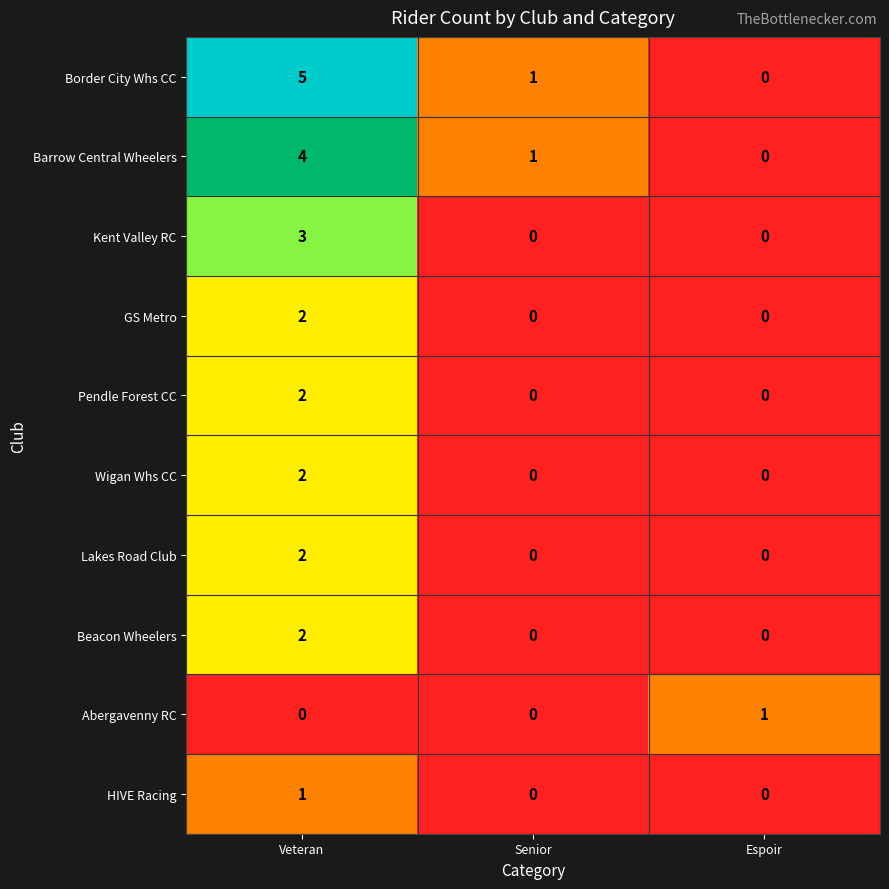

Which series has the largest total across all categories?

Border City Whs CC